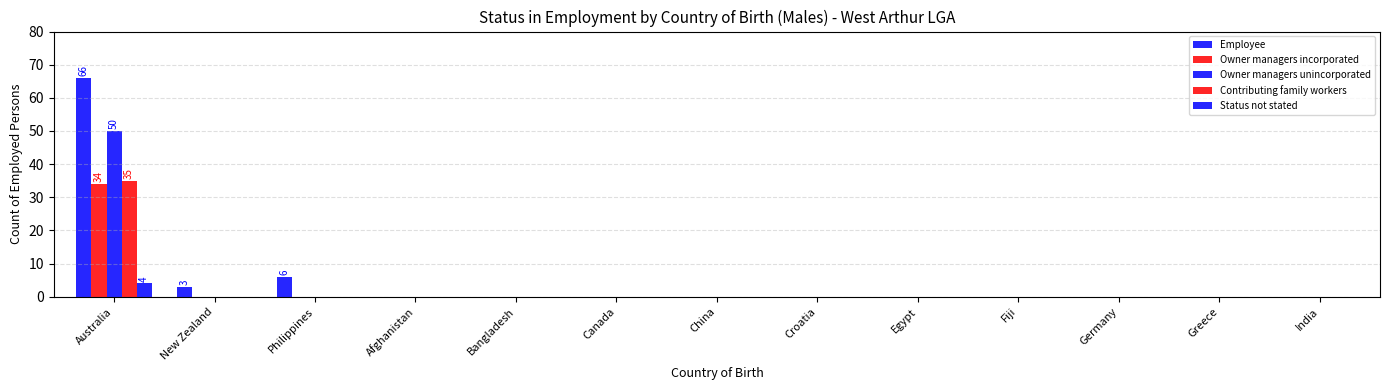

What is the difference between the maximum and minimum values in the Status not stated series?

4